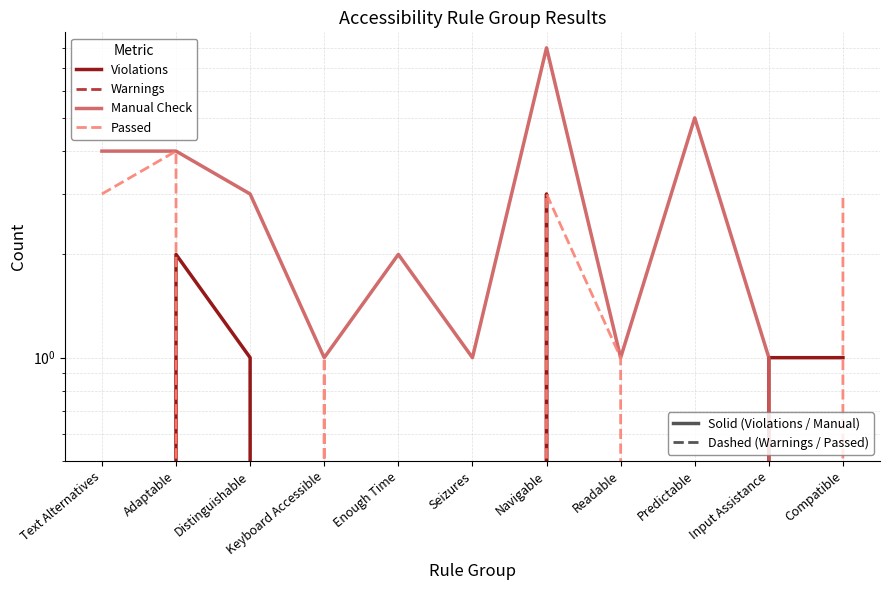

Reading left to right, list all the values displayed in this chart.

Violations: 0	2	1	0	0	0	3	0	0	1	1
Warnings: 0	1	0	0	0	0	1	0	0	0	0
Manual Check: 4	4	3	1	2	1	8	1	5	1	0
Passed: 3	4	0	1	0	0	3	1	0	0	3